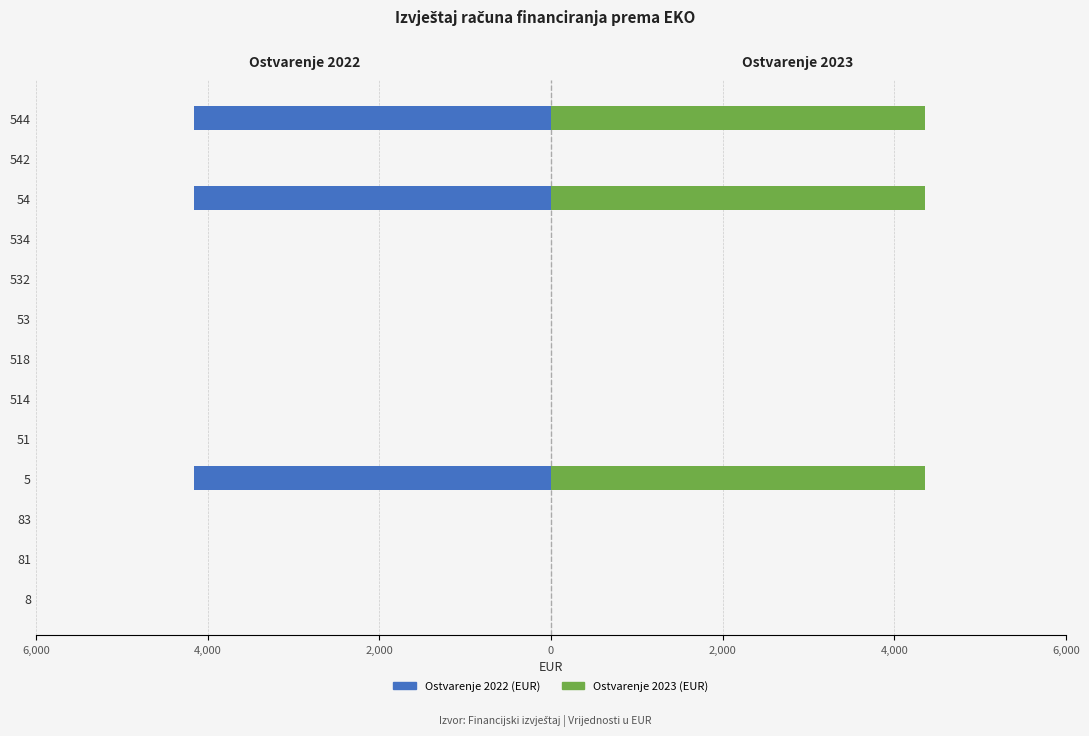

What is the sum of all Ostvarenje 2022 (EUR) values?

-12459.0